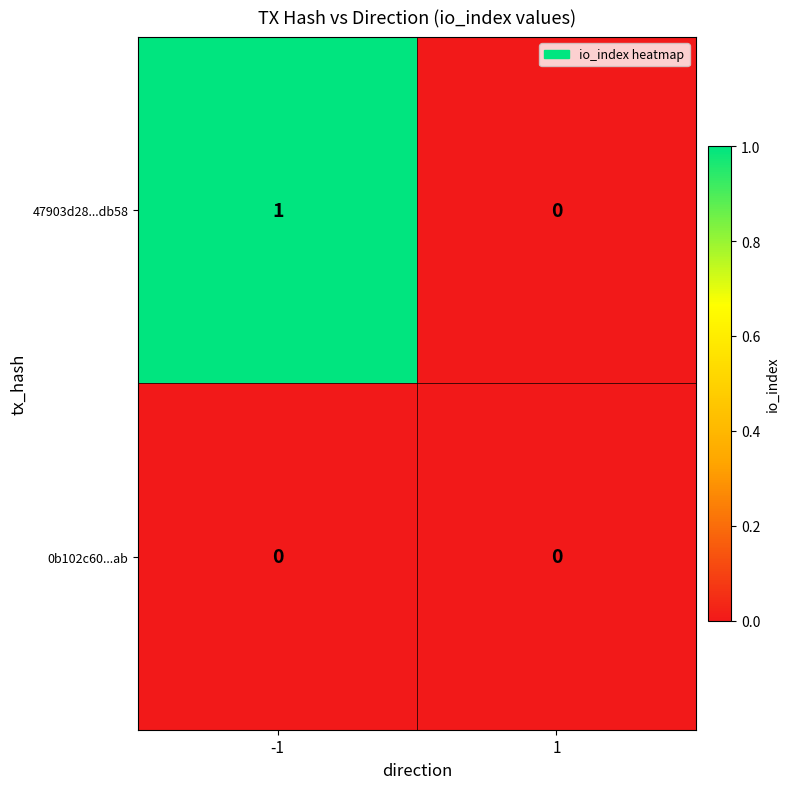

How many distinct data groups are displayed?

2